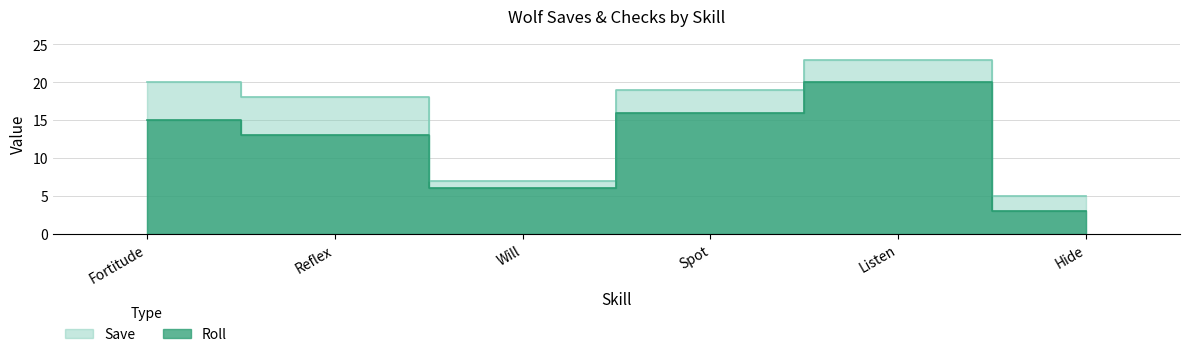

True or false: Roll has more than 1 interior local peaks.

False